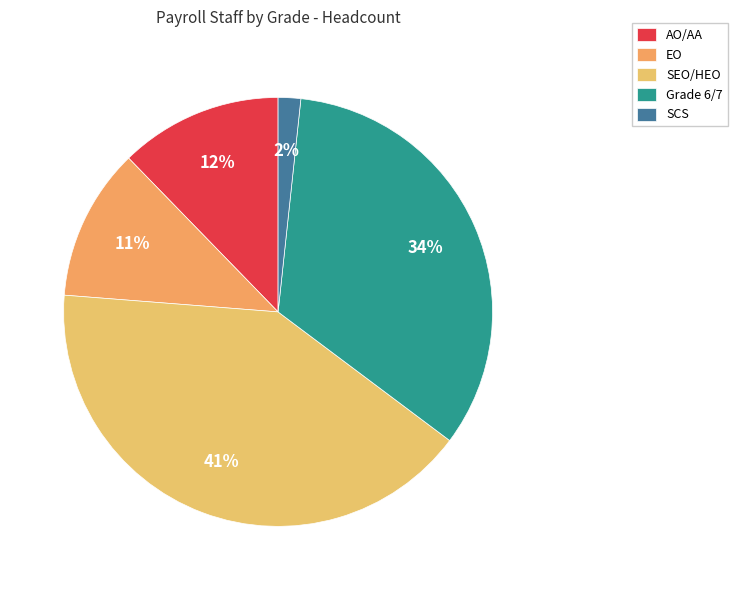

Count the number of slices in the pie.

5